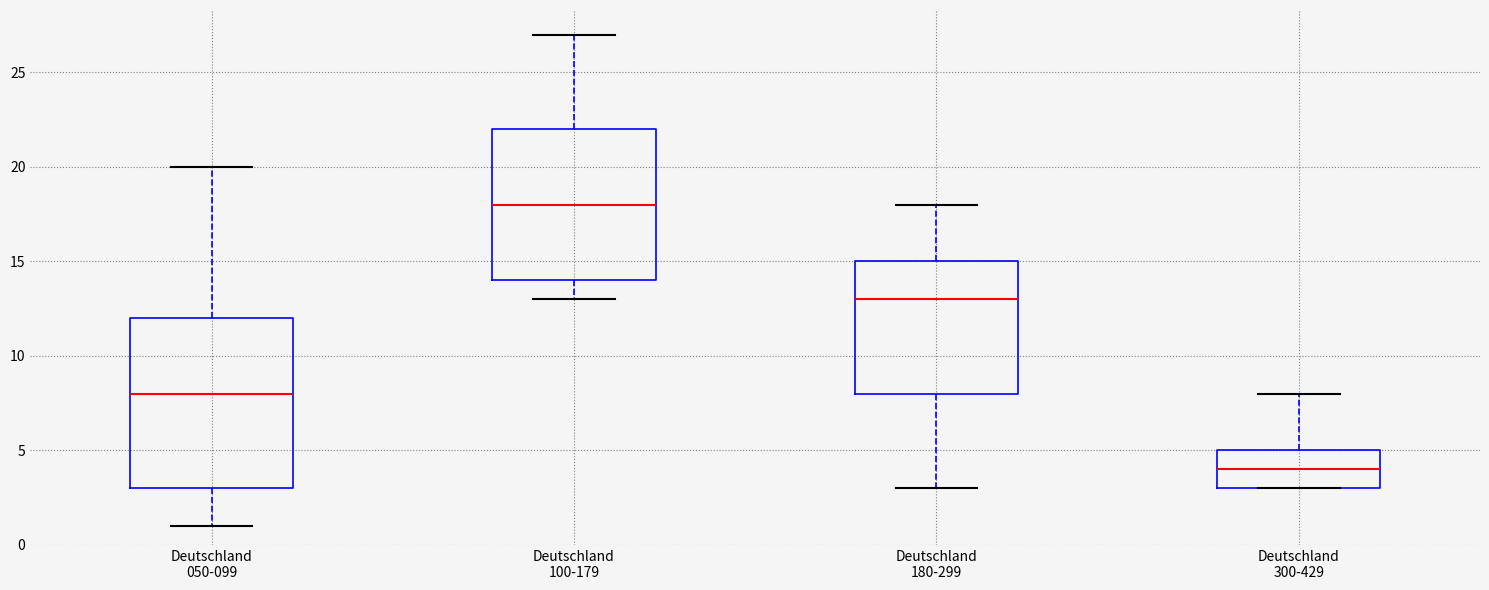

Comparing the boxes themselves (not the whiskers), which one is the tallest?

Deutschland 050-099